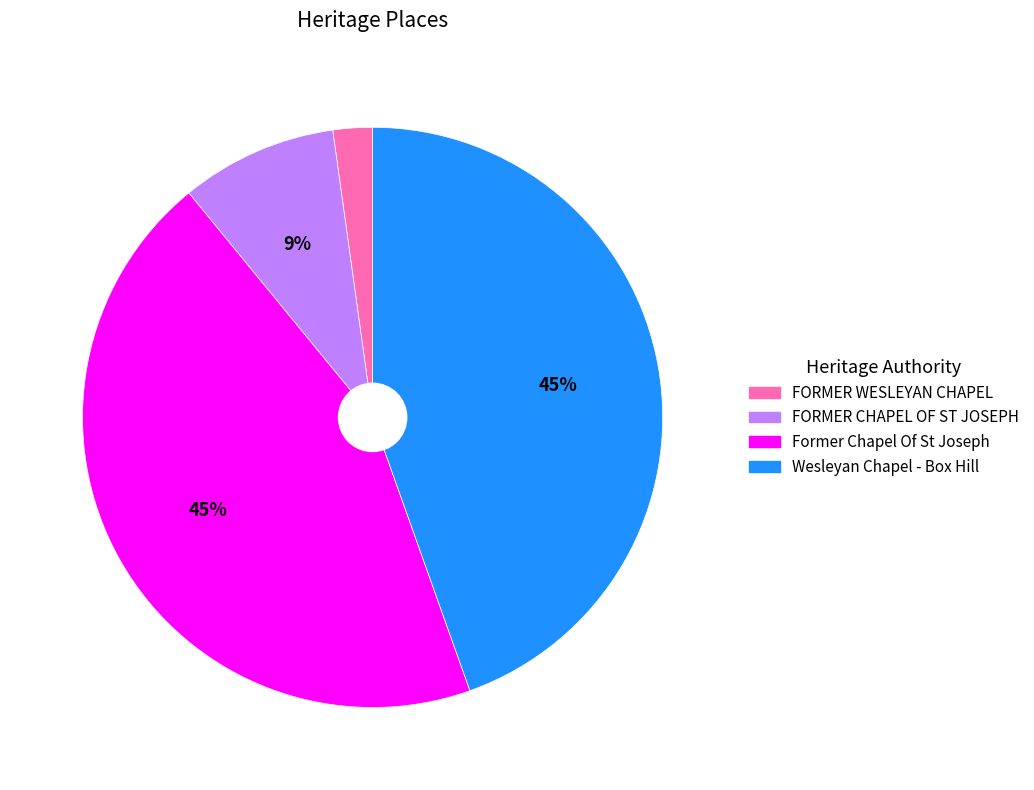

Is it true that Former Chapel Of St Joseph is 50% of the pie?

False